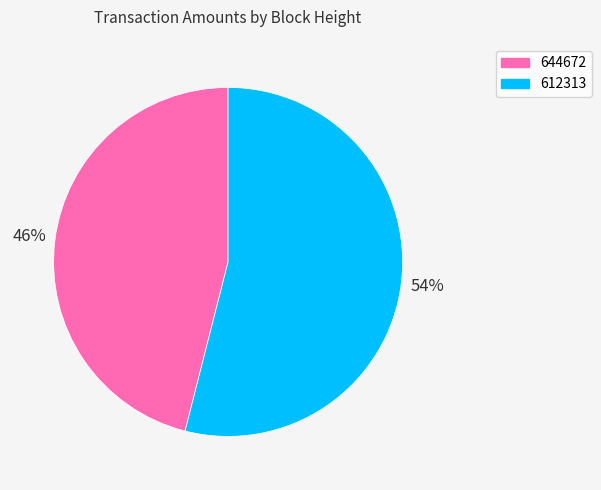

Which slice is the largest?

612313